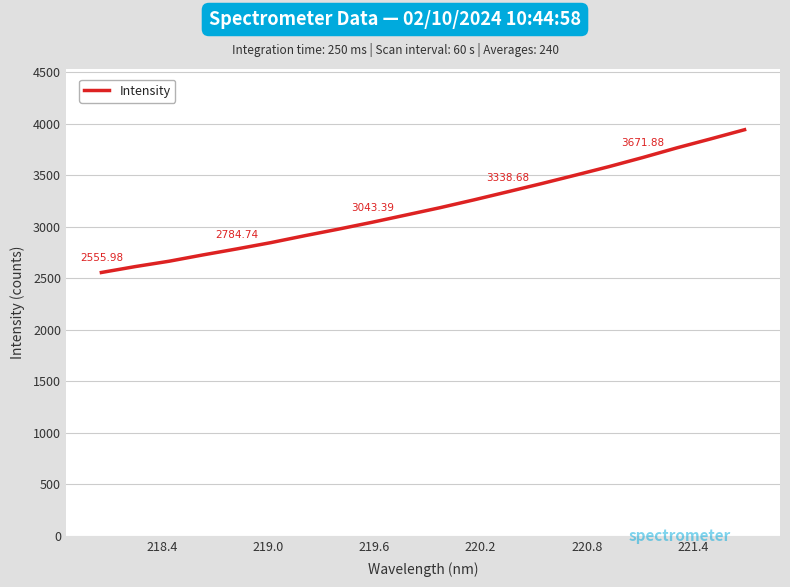

What is the difference between the maximum and minimum values?

1384.7